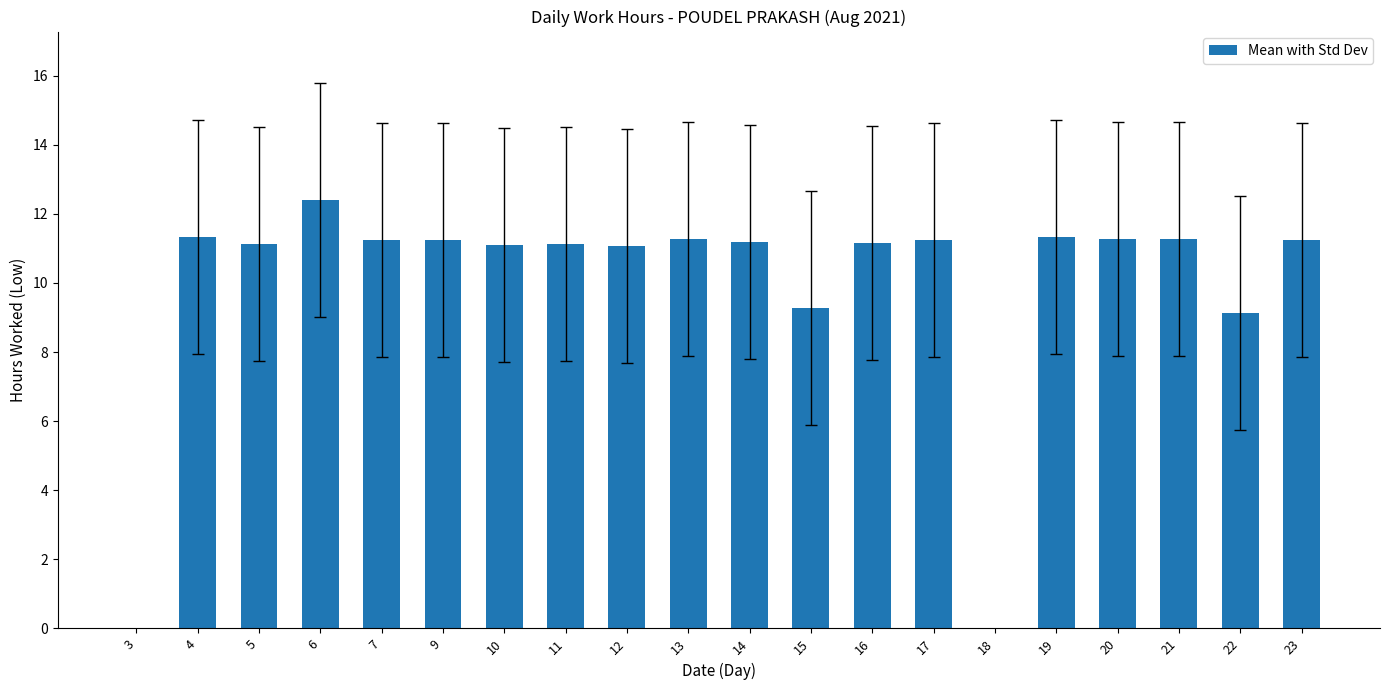

What is the difference between the values at 21 and 10?

0.2